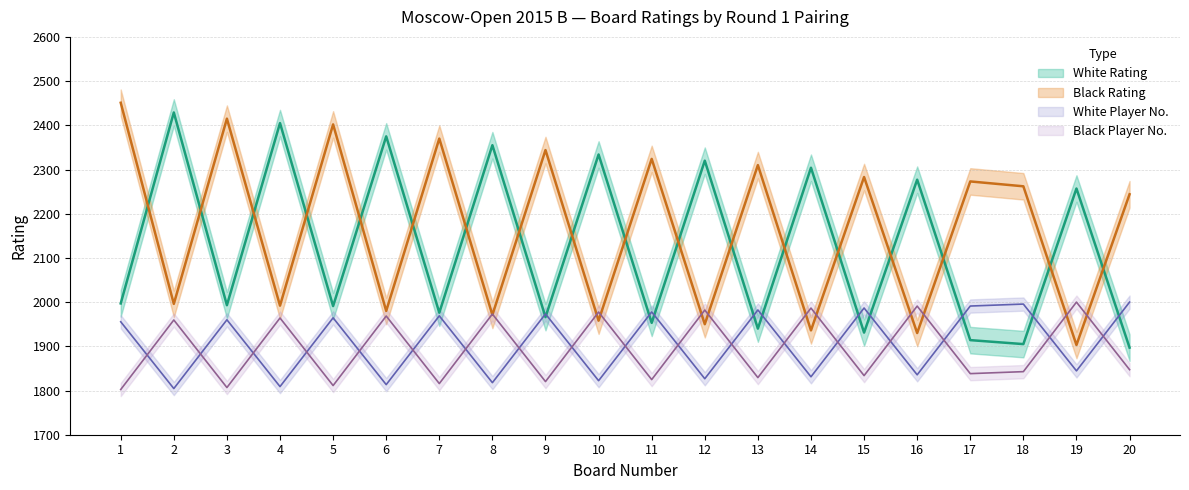

The value of Black No at 5 is 1811.2. True or false?

True